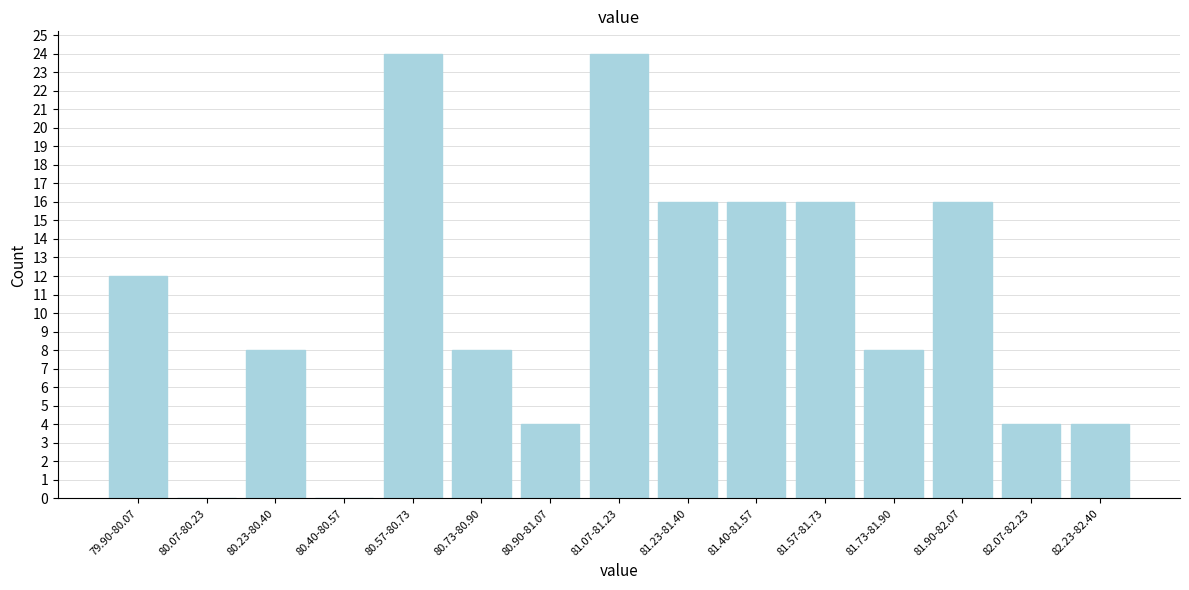

Reading left to right, extract all data points from this chart.

79.90-80.07=12	80.07-80.23=0	80.23-80.40=8	80.40-80.57=0	80.57-80.73=24	80.73-80.90=8	80.90-81.07=4	81.07-81.23=24	81.23-81.40=16	81.40-81.57=16	81.57-81.73=16	81.73-81.90=8	81.90-82.07=16	82.07-82.23=4	82.23-82.40=4